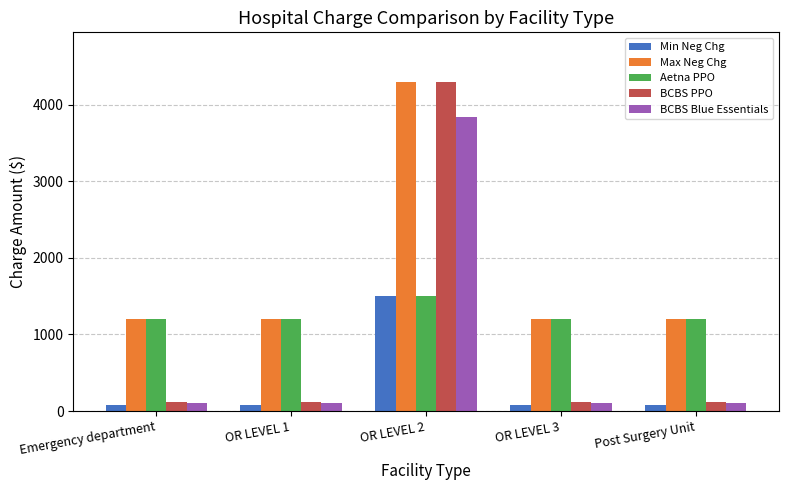

What are all the series names shown in the legend?

Min Neg Chg, Max Neg Chg, Aetna PPO, BCBS PPO, BCBS Blue Essentials